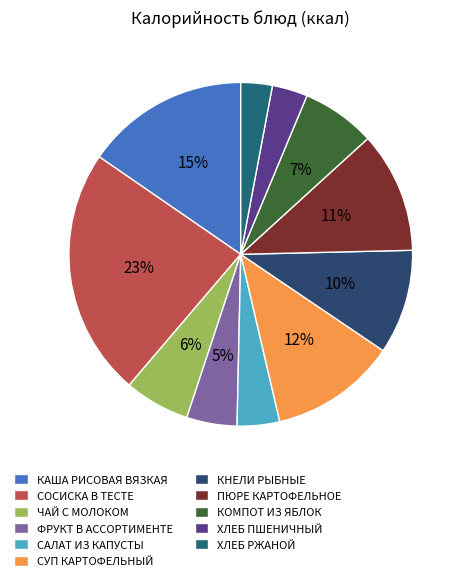

Count the number of slices in the pie.

11